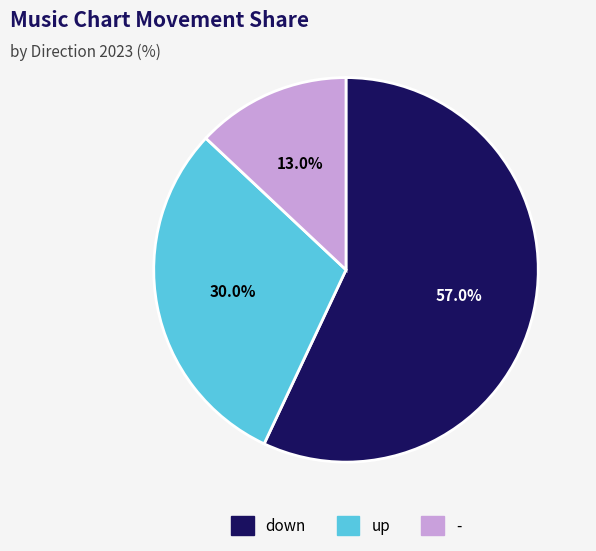

What is the largest slice in the pie chart?

down